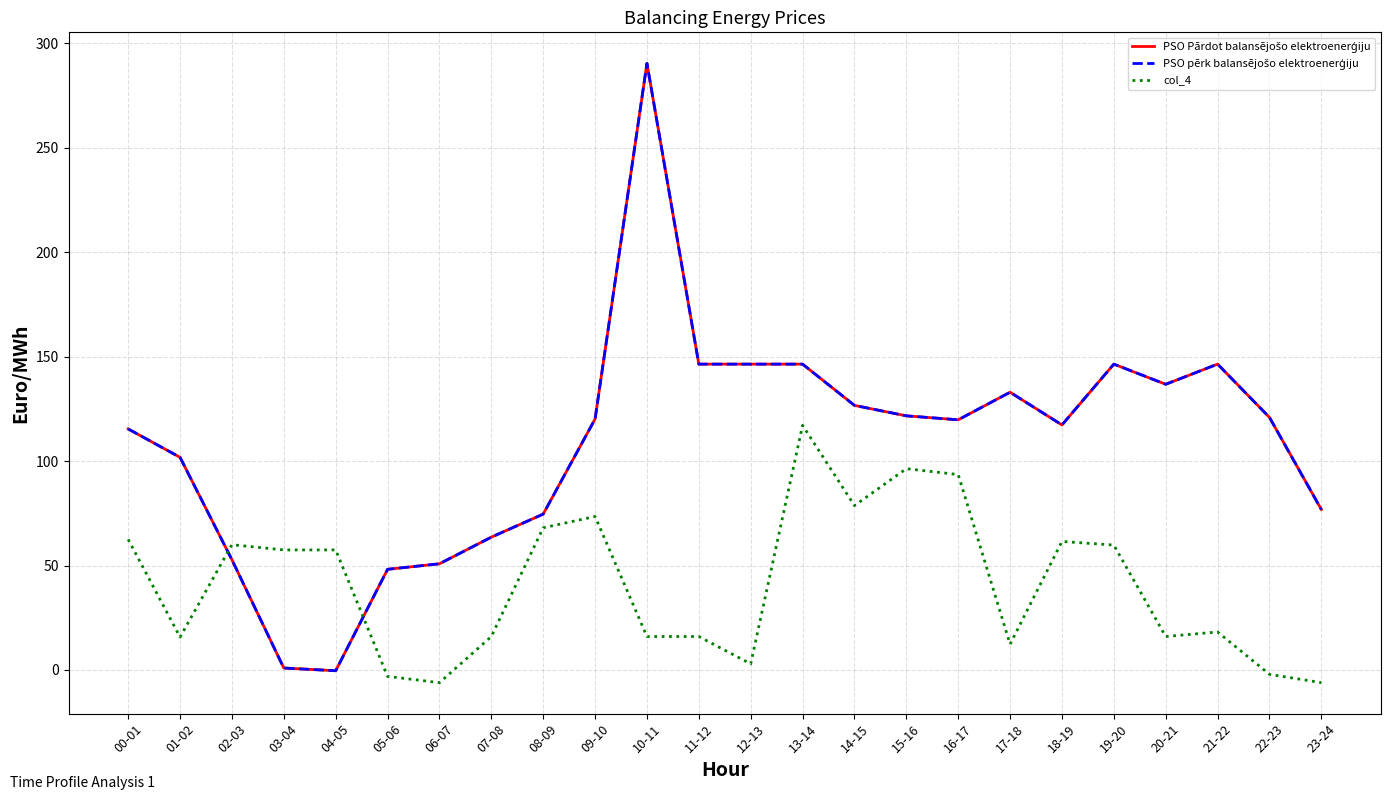

Is this an area chart (filled region under the line)?

No